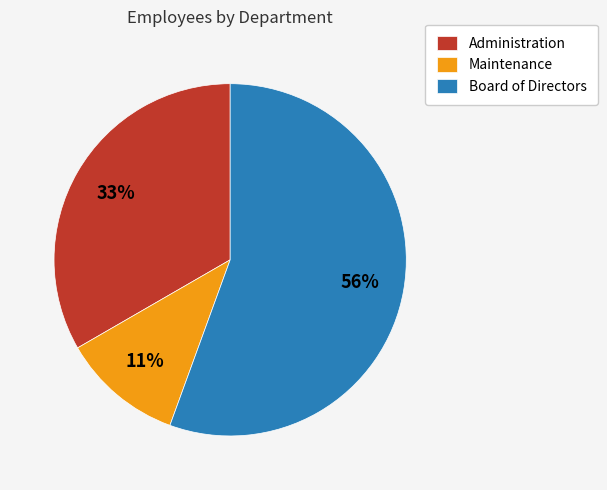

Which category accounts for the majority?

Board of Directors